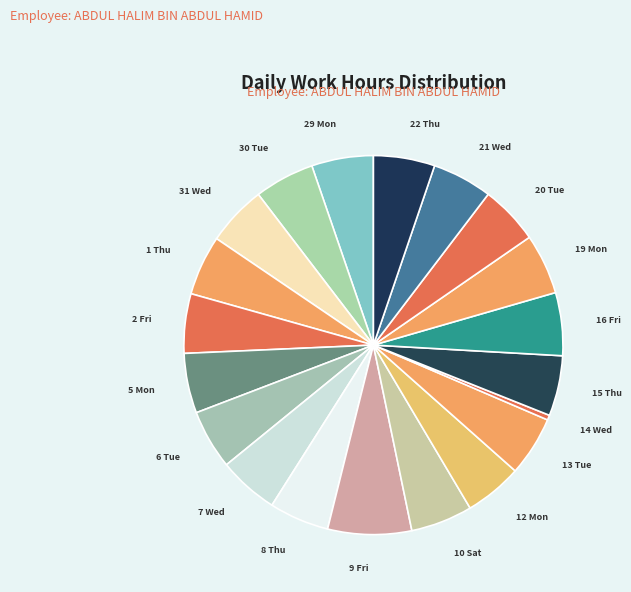

Is 16 Fri the majority of the pie?

No